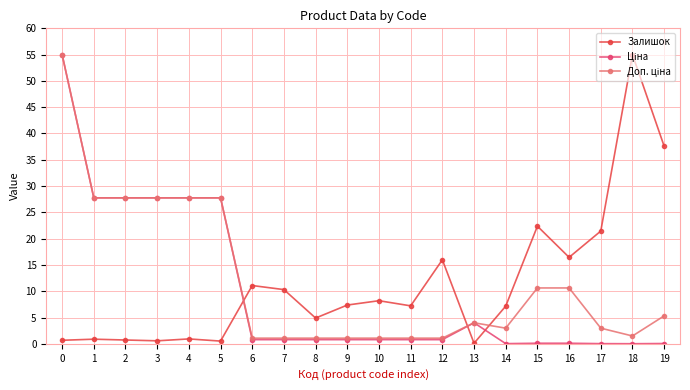

The value of Залишок at 12 is 26.2. True or false?

False